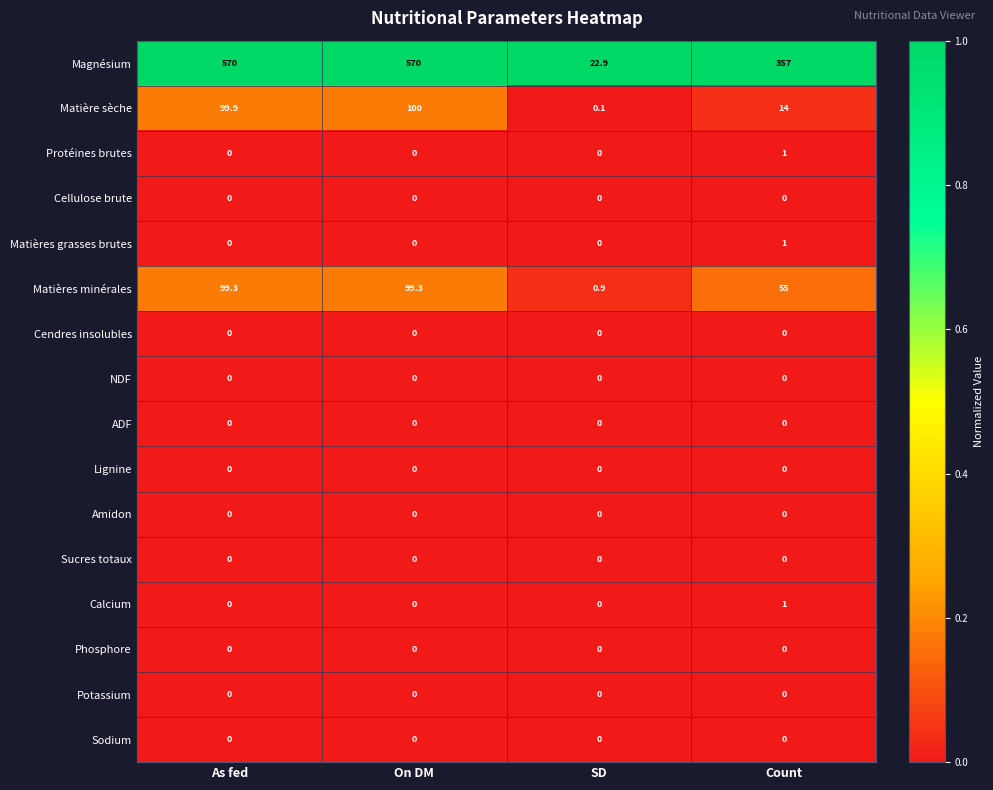

What is the total value across all series at On DM?

769.3